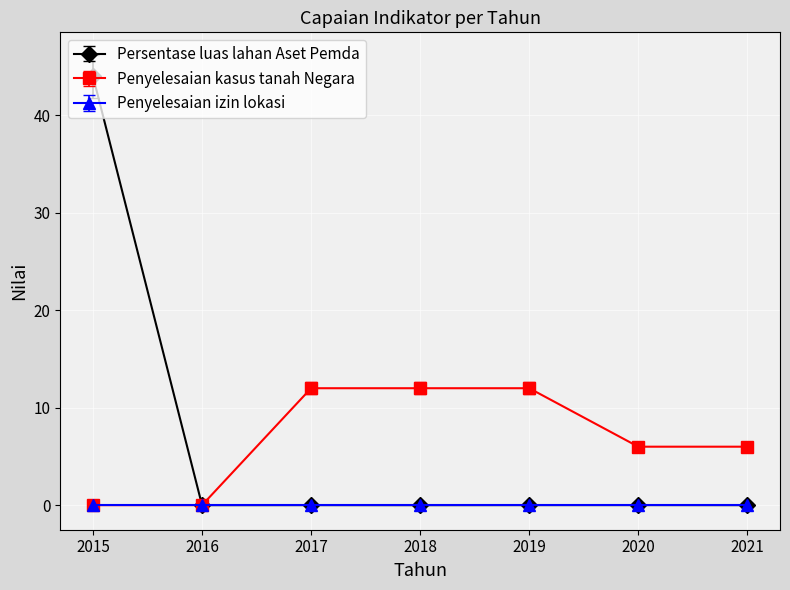

Is it true that Penyelesaian kasus tanah Negara equals 0.0 at 2016?

True